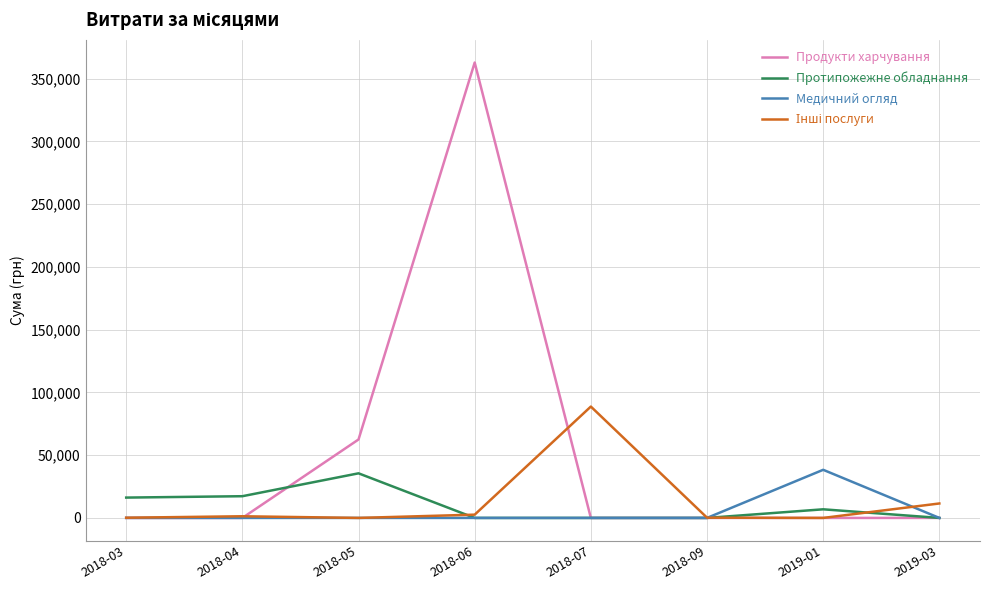

What is the greatest value displayed?

362788.4